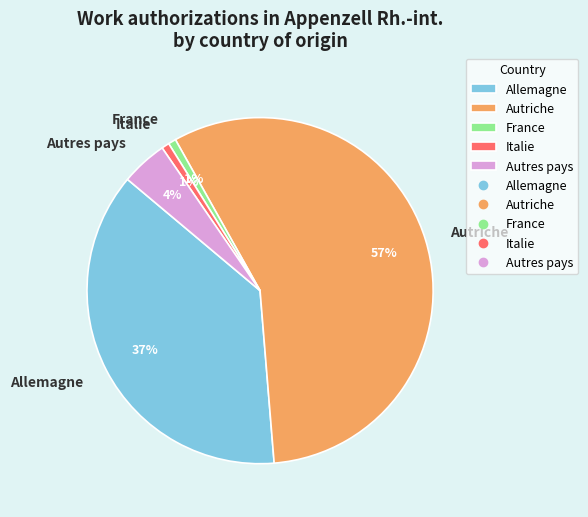

Which category has the biggest portion of the pie?

Autriche